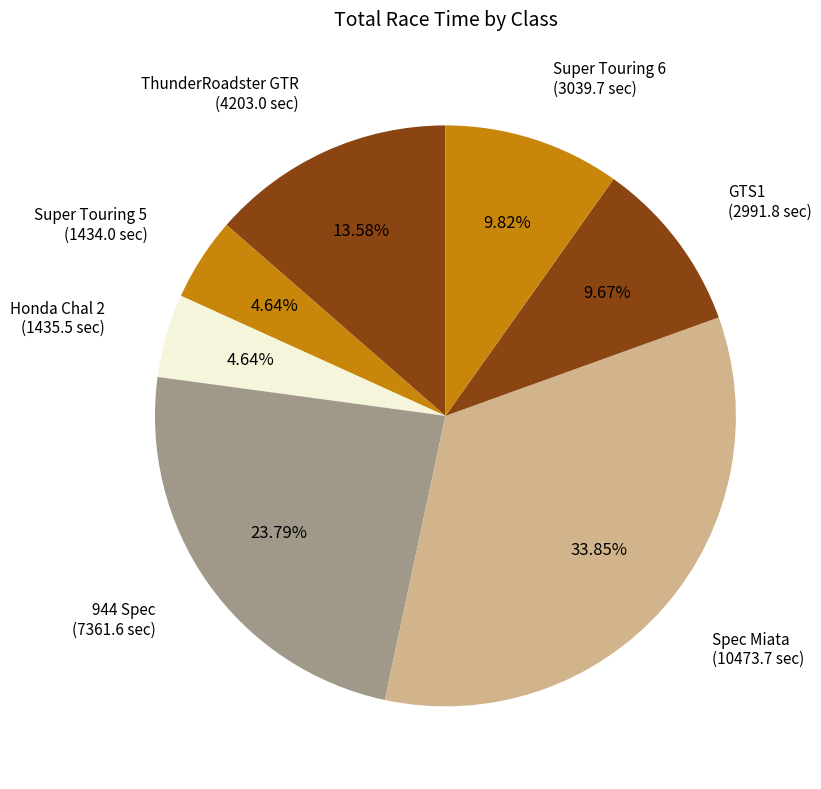

What is the ratio of the value at Super Touring 6 (3039.7 sec) to the value at ThunderRoadster GTR (4203.0 sec)?

0.7